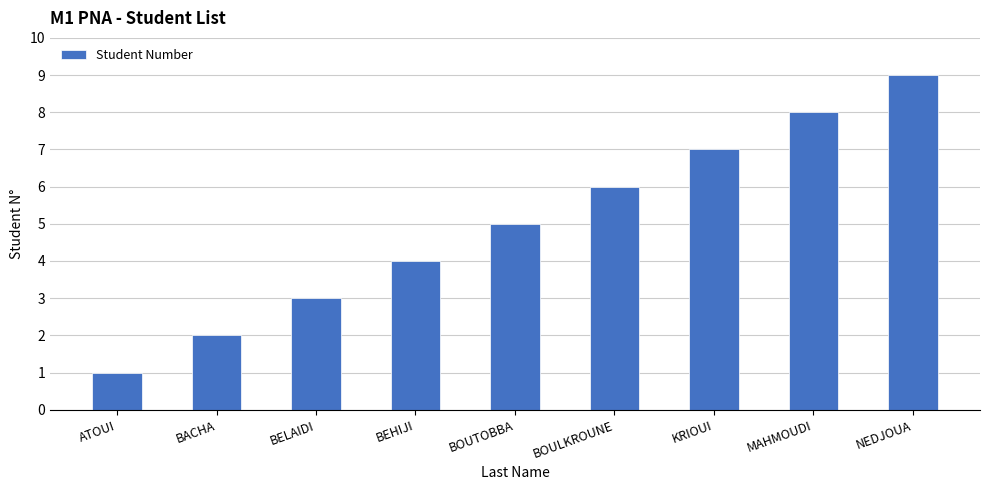

What is the average value?

5